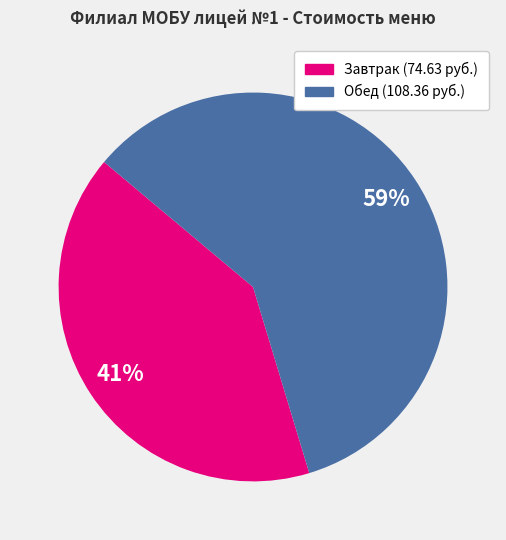

To the nearest percent, what is the difference between the largest and smallest slice percentages?

18%